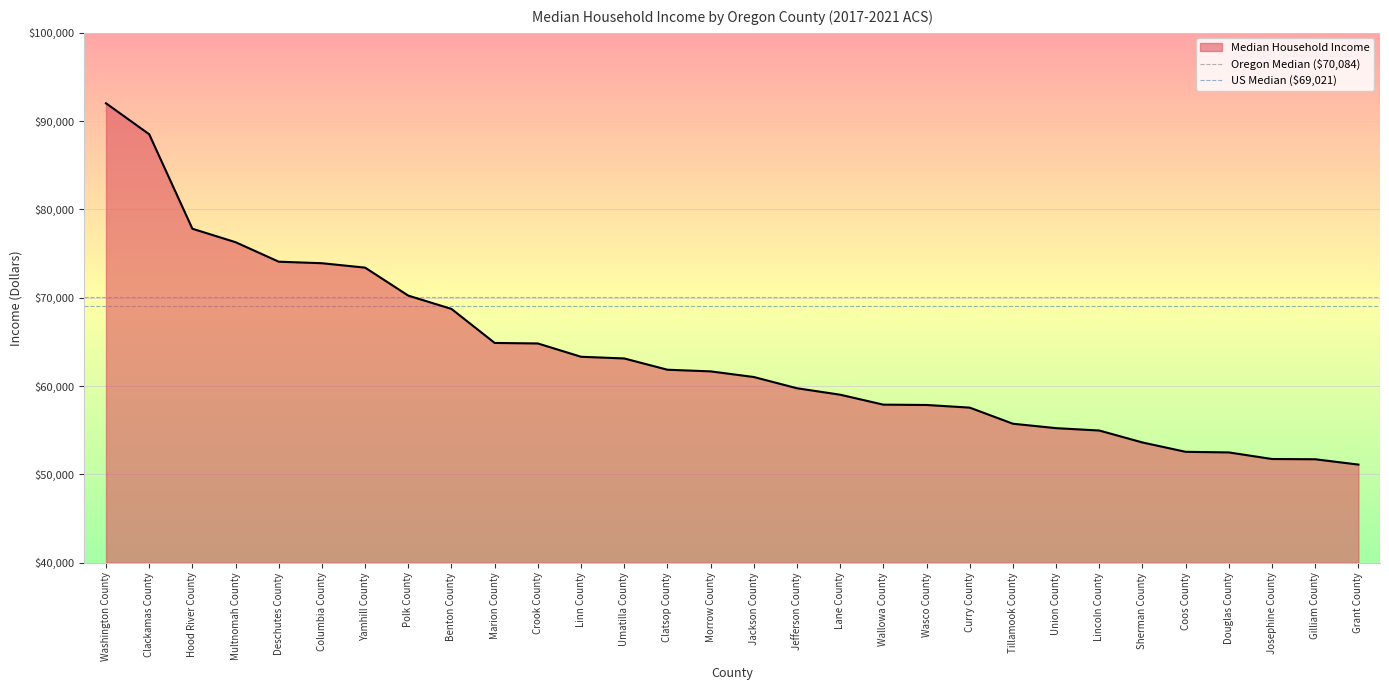

Is it true that US Median ($69,021) equals 69021 at Clackamas County?

True